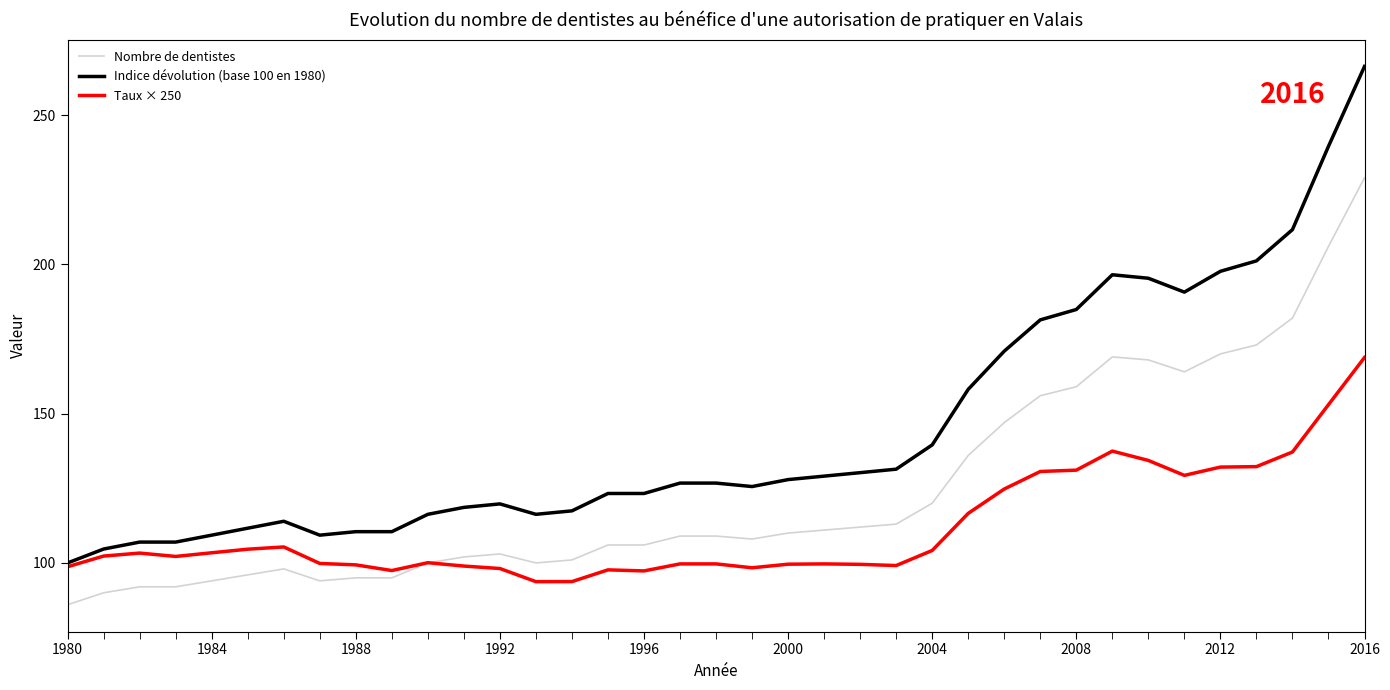

True or false: Nombre de dentistes and Indice dévolution (base 100 en 1980) cross at least once.

False